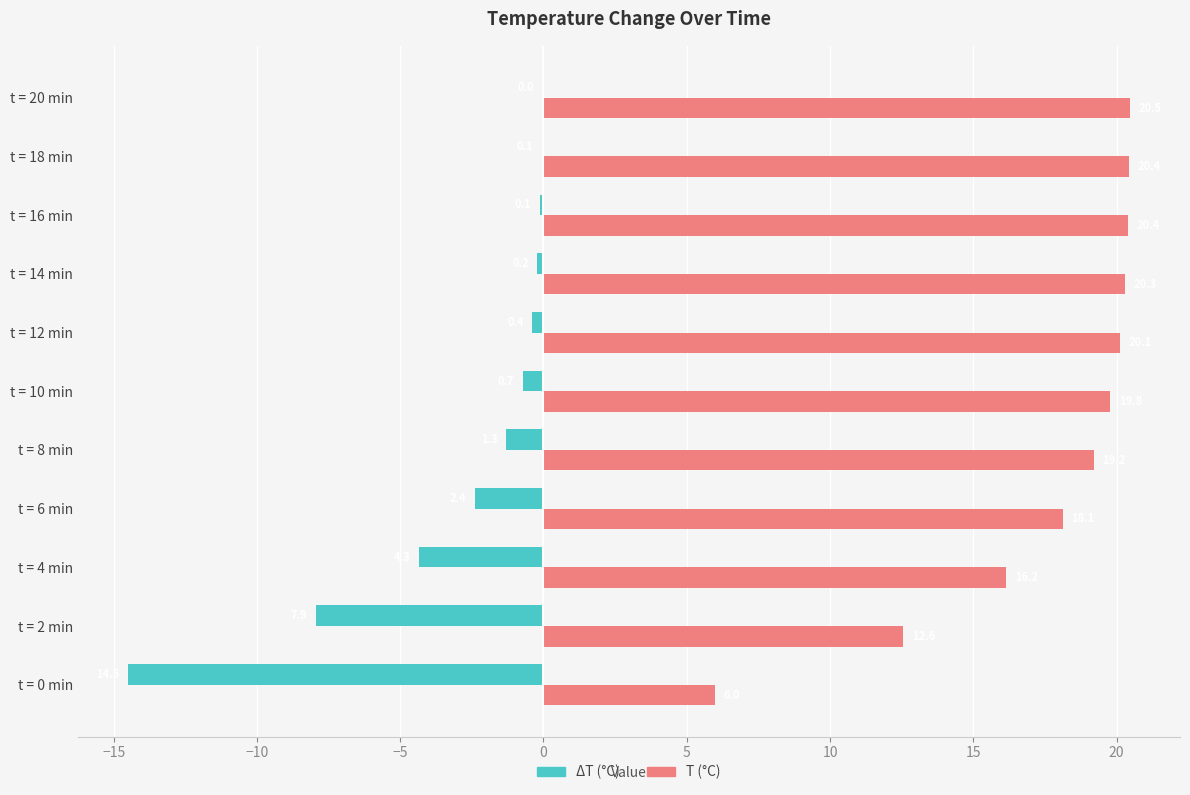

What is the sum of the T (°C) values at t = 16 min and t = 14 min?

40.7